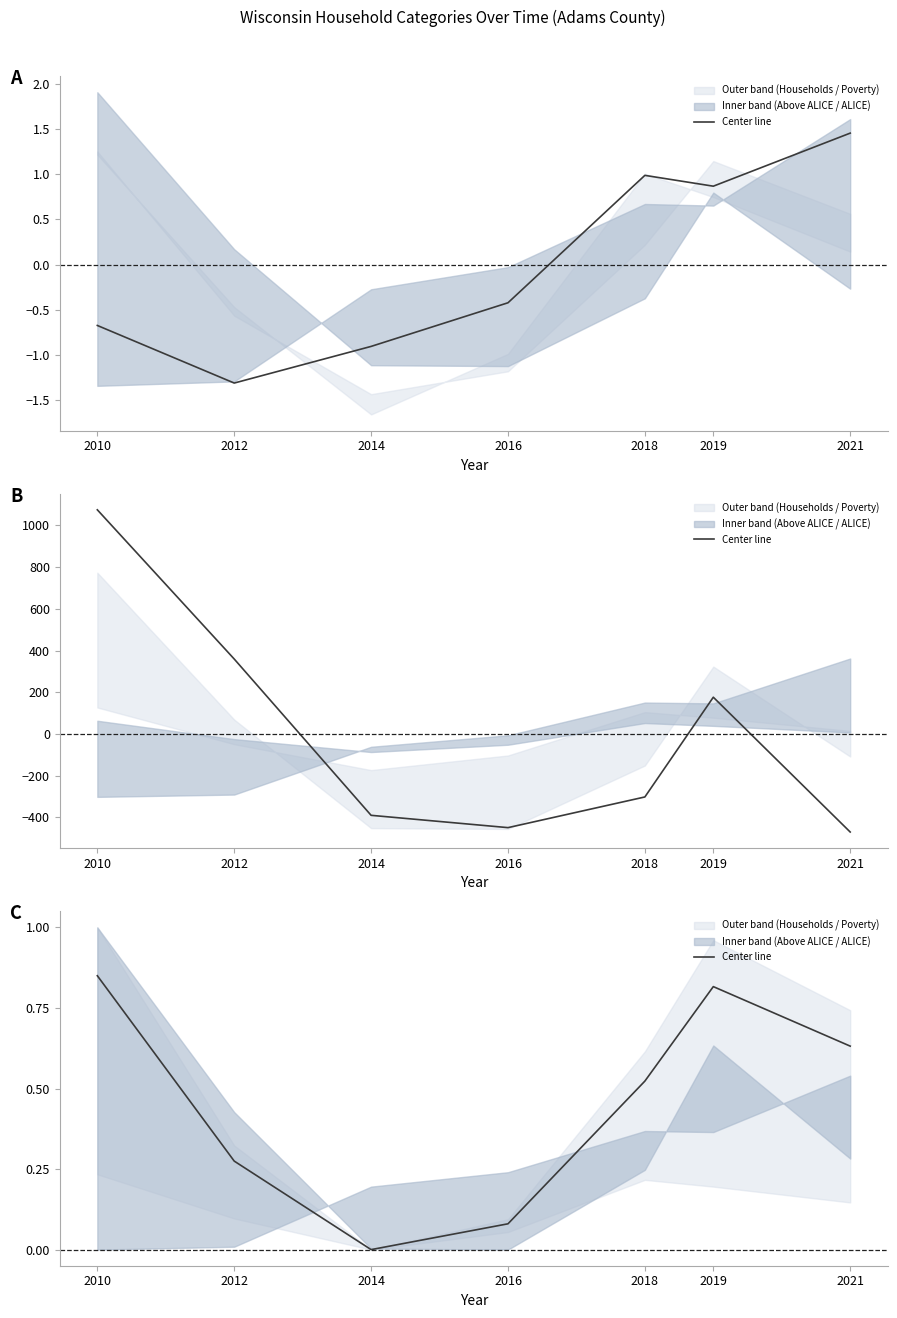

Which category has the lowest value across all series?

2014